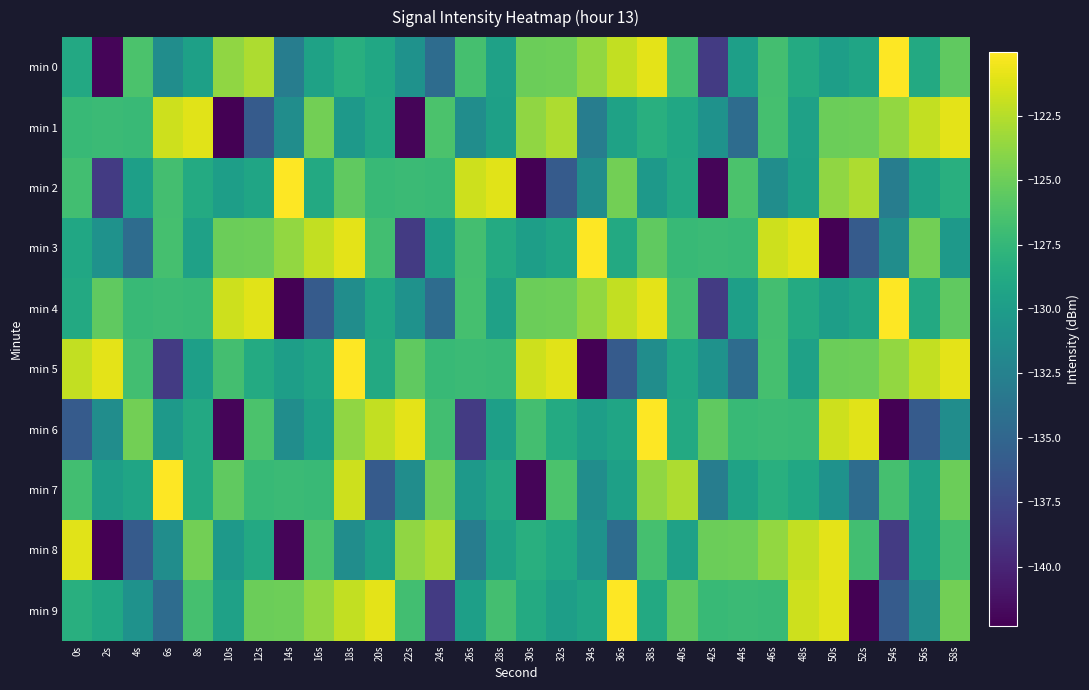

Which has a higher value, 14s or 34s?

34s